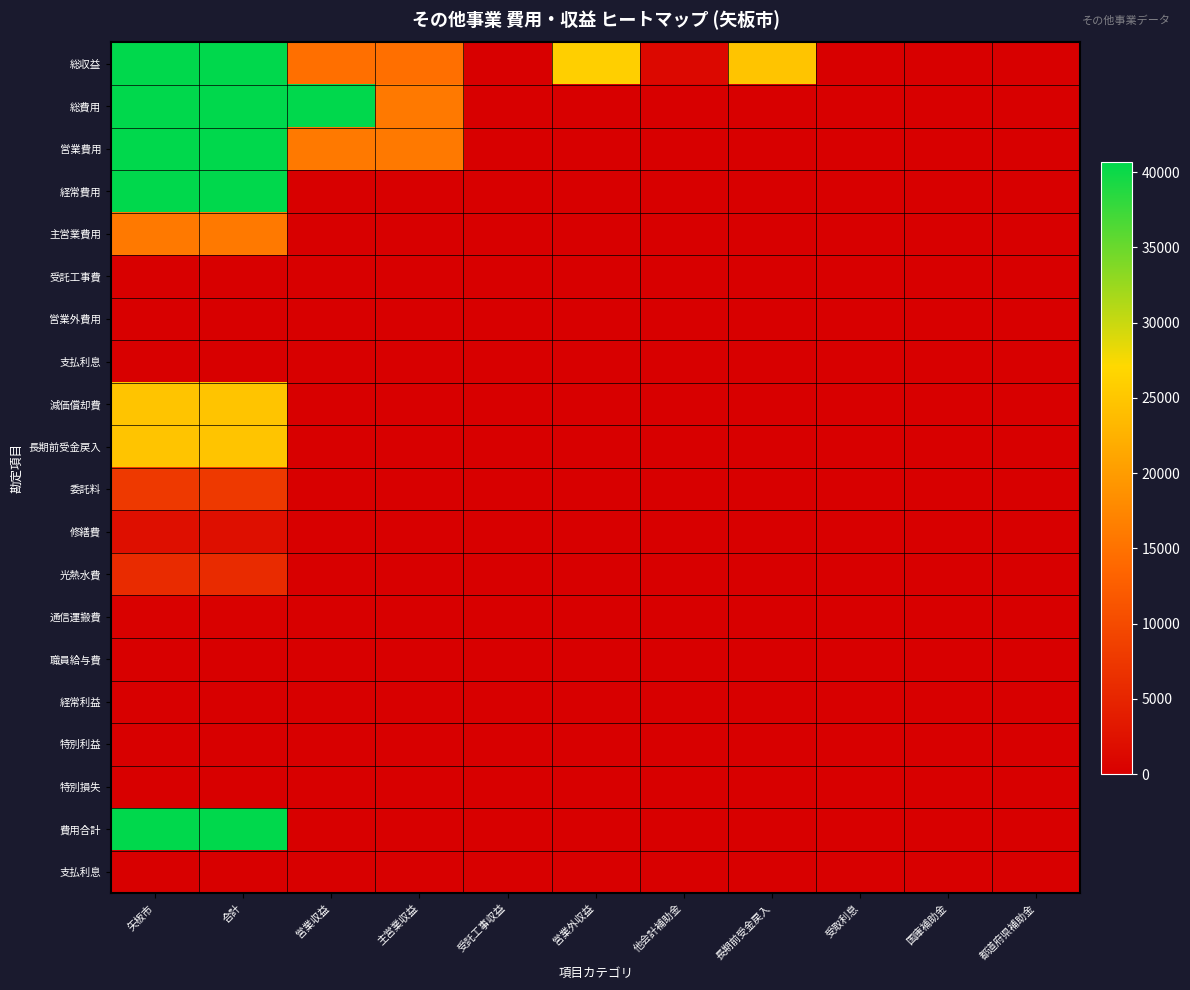

Which has a higher value, 主営業収益 or 国庫補助金?

主営業収益